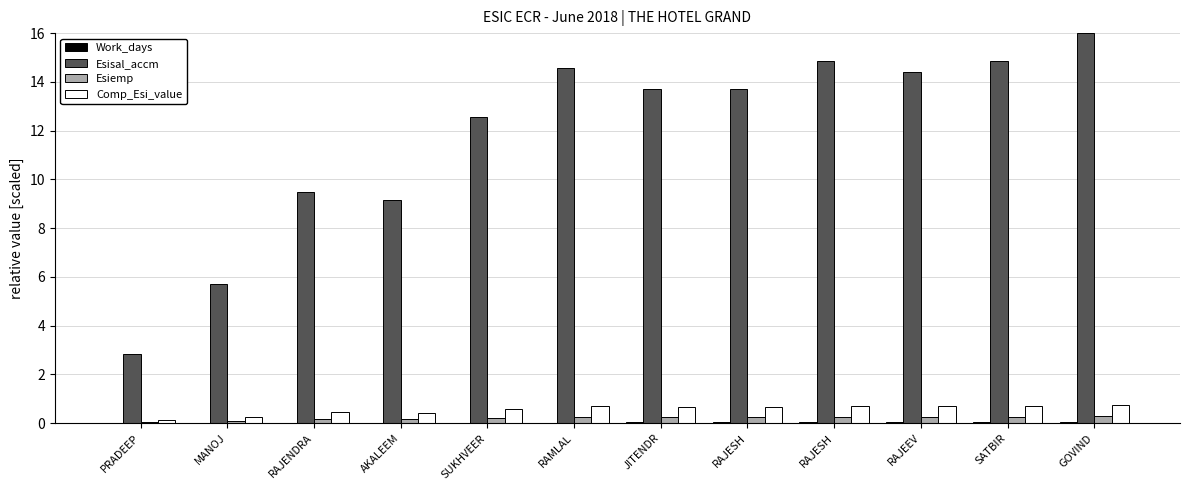

Which series has the widest spread of values?

Esisal_accm